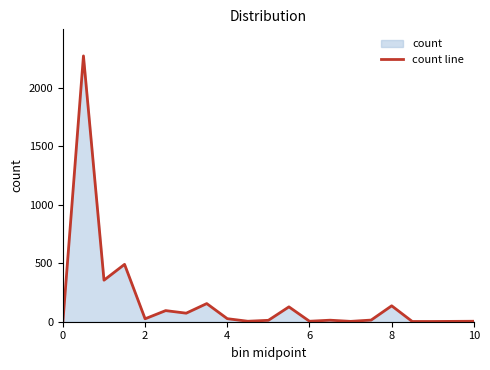

The value at 0 is 0. True or false?

True